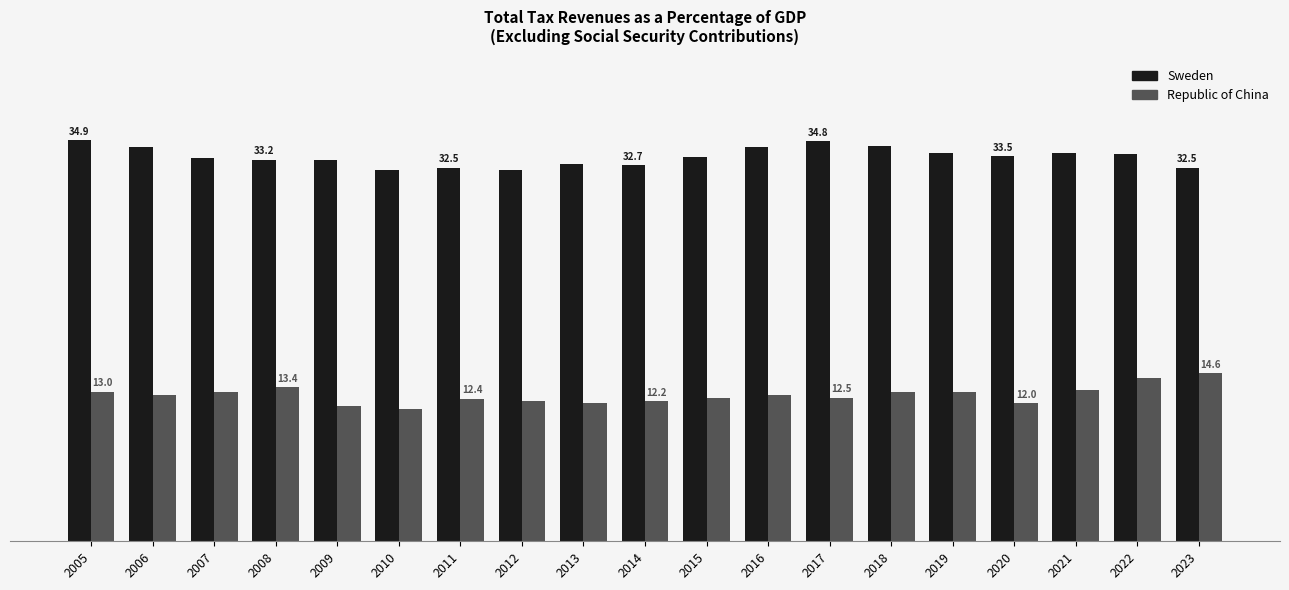

Does the chart contain any negative values?

No